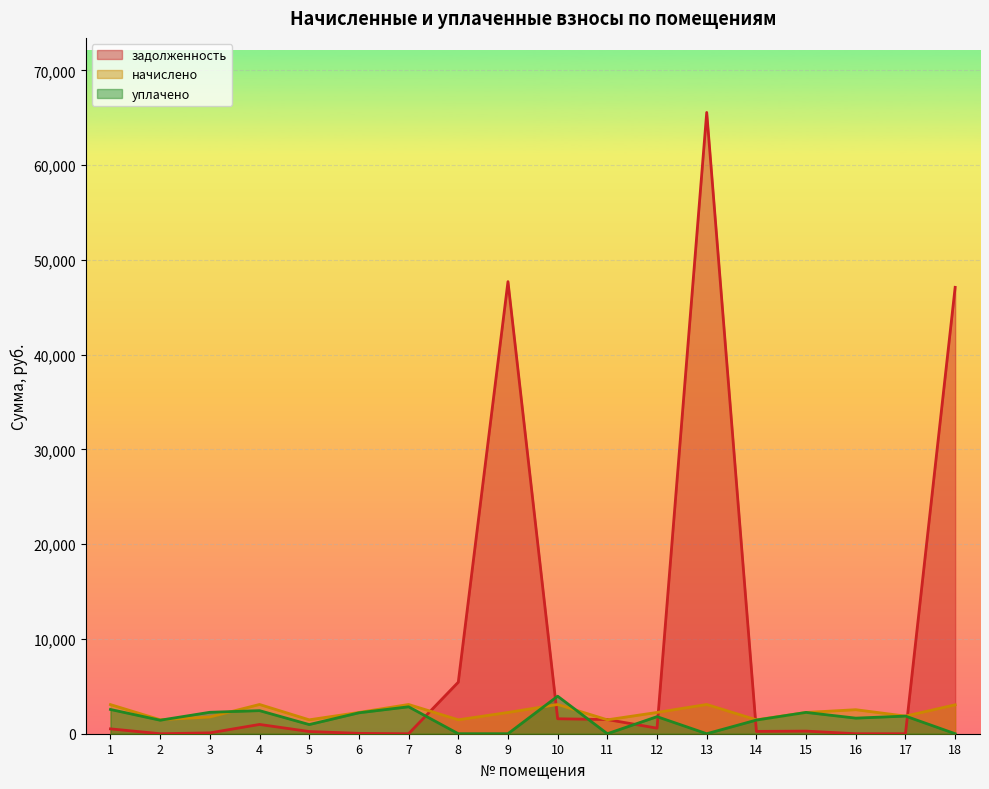

What is the approximate value of начислено at 8?

1467.2